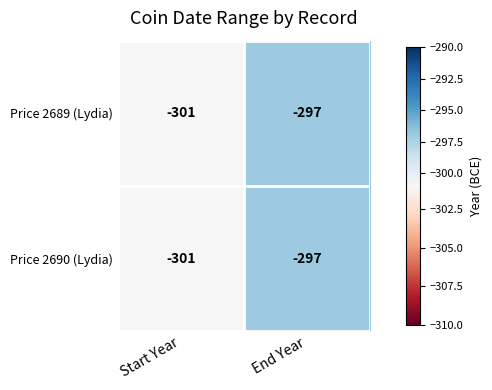

Where is Price 2689 (Lydia) nearest to the value -299?

Start Year